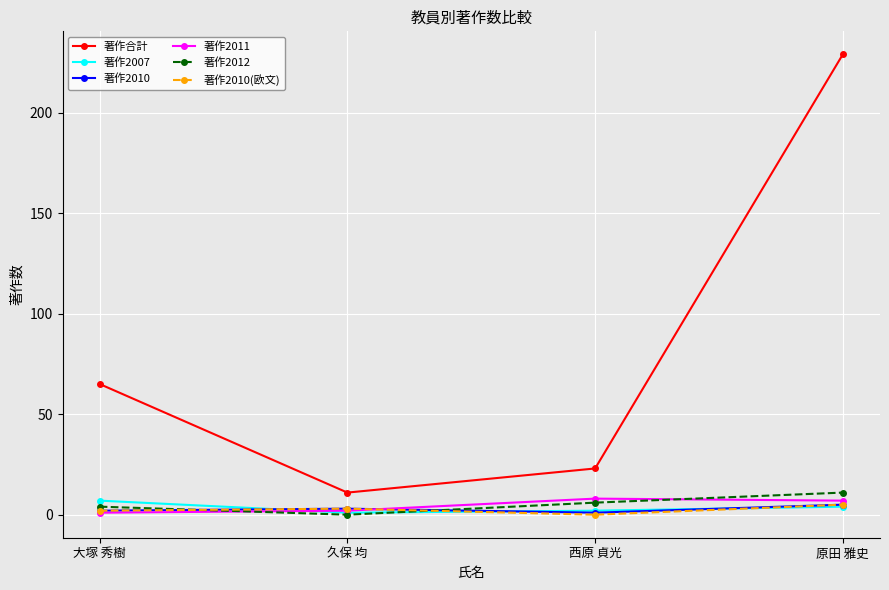

True or false: 著作2007 has a value of 7 at 大塚 秀樹.

True